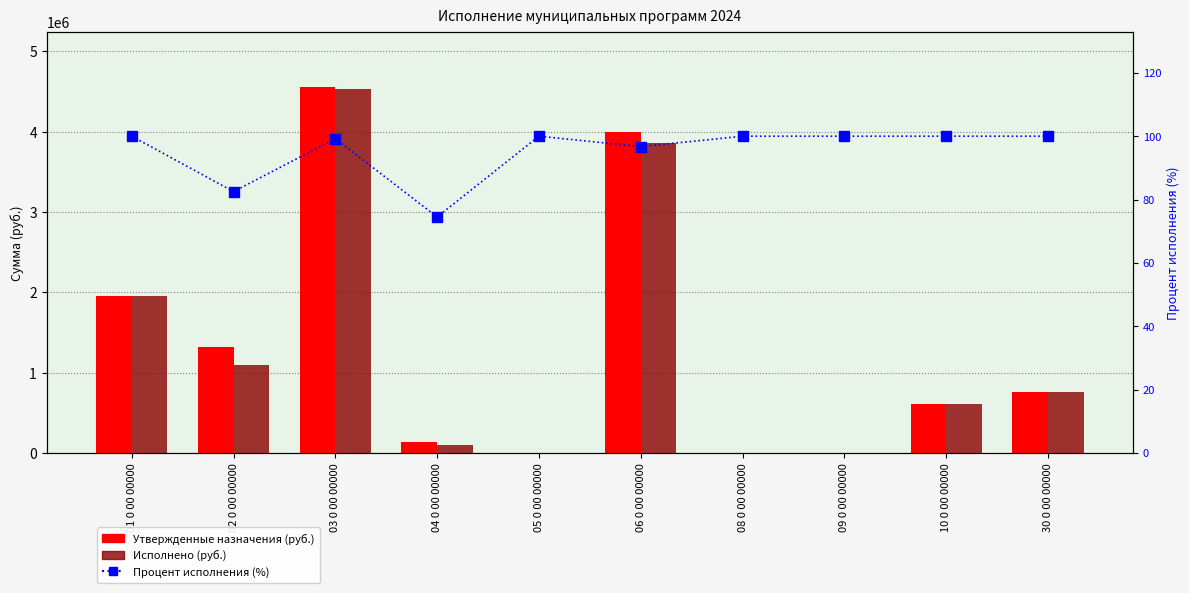

At 09 0 00 00000, list the series in order from largest to smallest.

Утвержденные назначения (руб.), Исполнено (руб.), Процент исполнения (%)